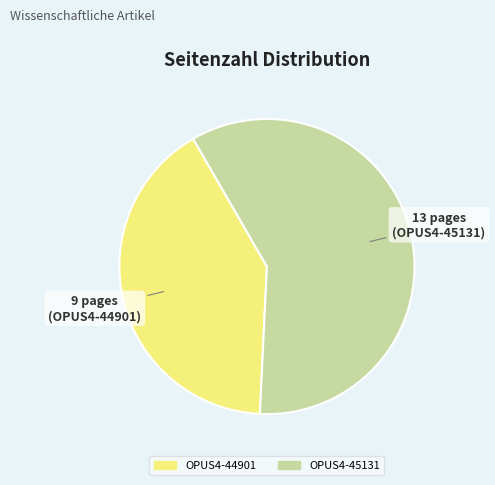

Rank the categories by value from highest to lowest.

OPUS4-45131, OPUS4-44901